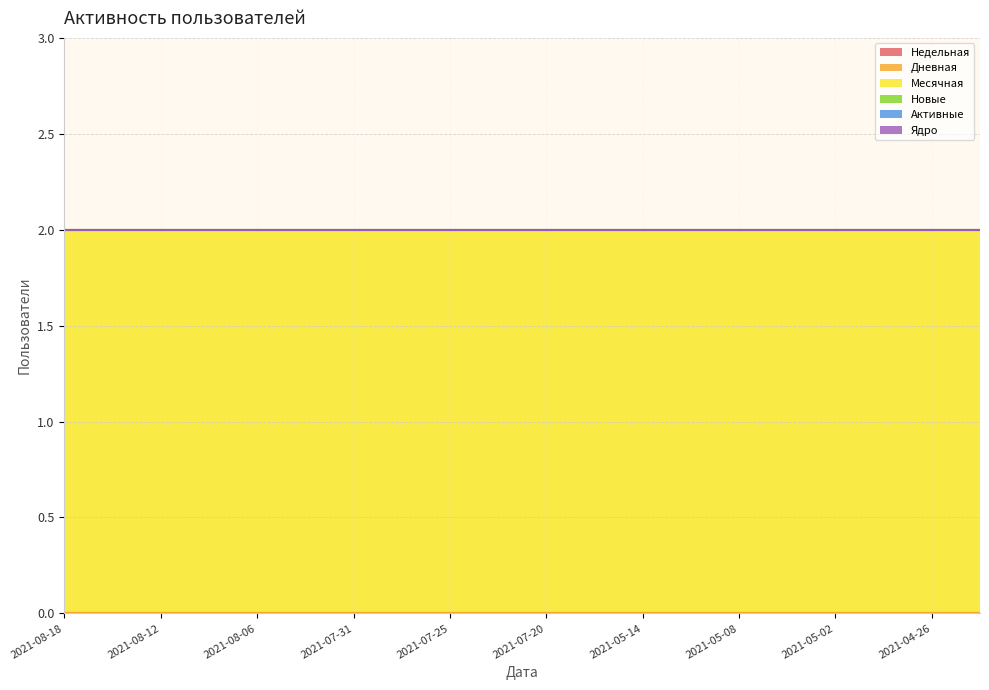

Rank the categories by Ядро value from highest to lowest.

2021-08-18, 2021-08-15, 2021-08-12, 2021-08-09, 2021-08-06, 2021-08-03, 2021-07-31, 2021-07-28, 2021-07-25, 2021-07-22, 2021-07-20, 2021-05-17, 2021-05-14, 2021-05-11, 2021-05-08, 2021-05-05, 2021-05-02, 2021-04-29, 2021-04-26, 2021-04-23